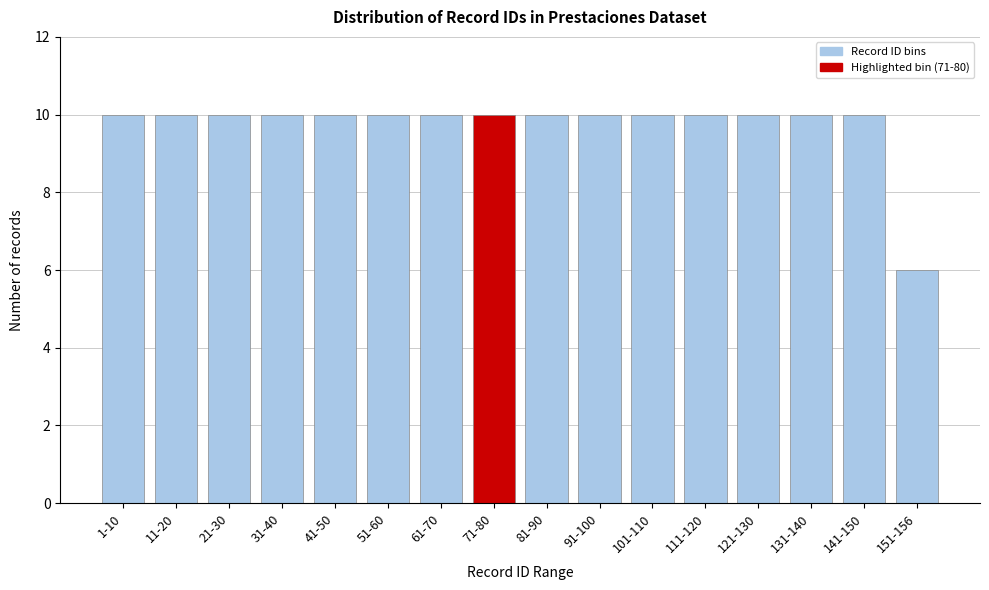

Reading left to right, transcribe all the data shown in this chart.

10	10	10	10	10	10	10	10	10	10	10	10	10	10	10	6